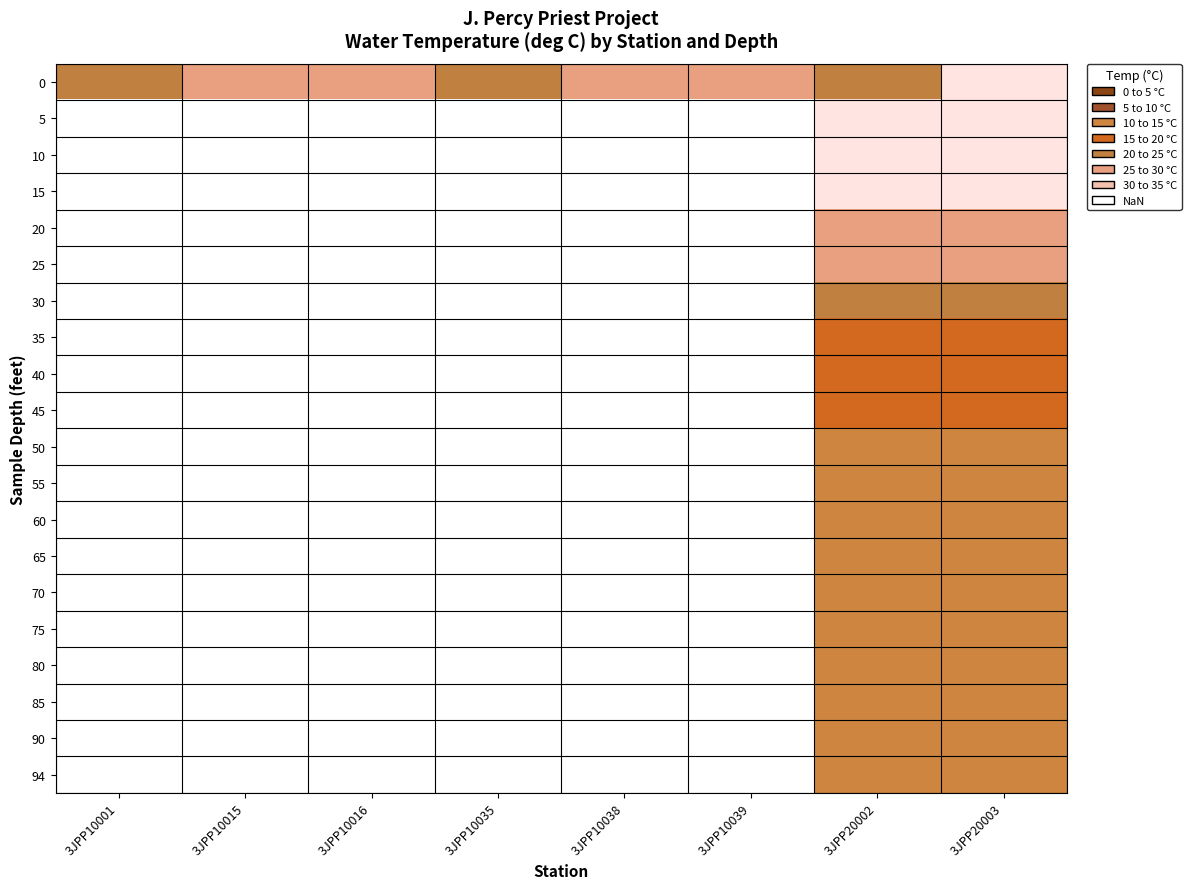

Is the value of 65 at 3JPP20002 greater than the value of 0 at 3JPP20003?

No